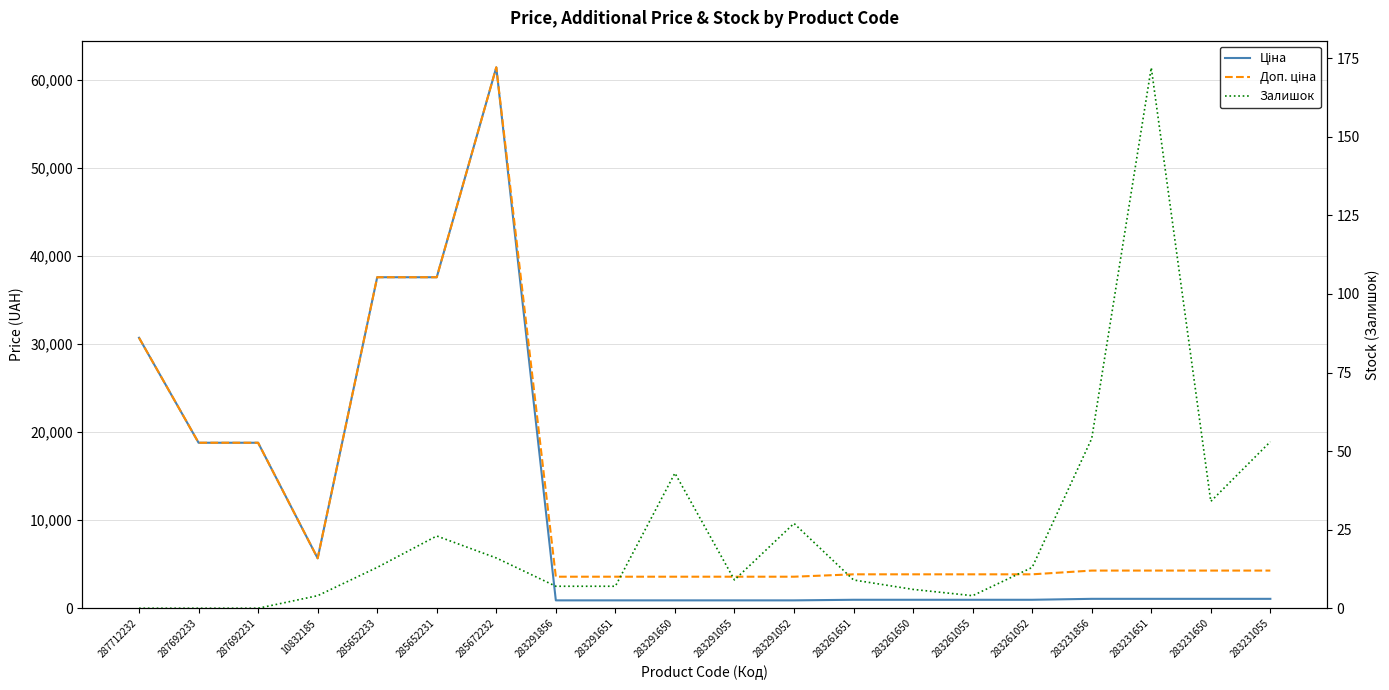

How many lines are shown in the chart?

3